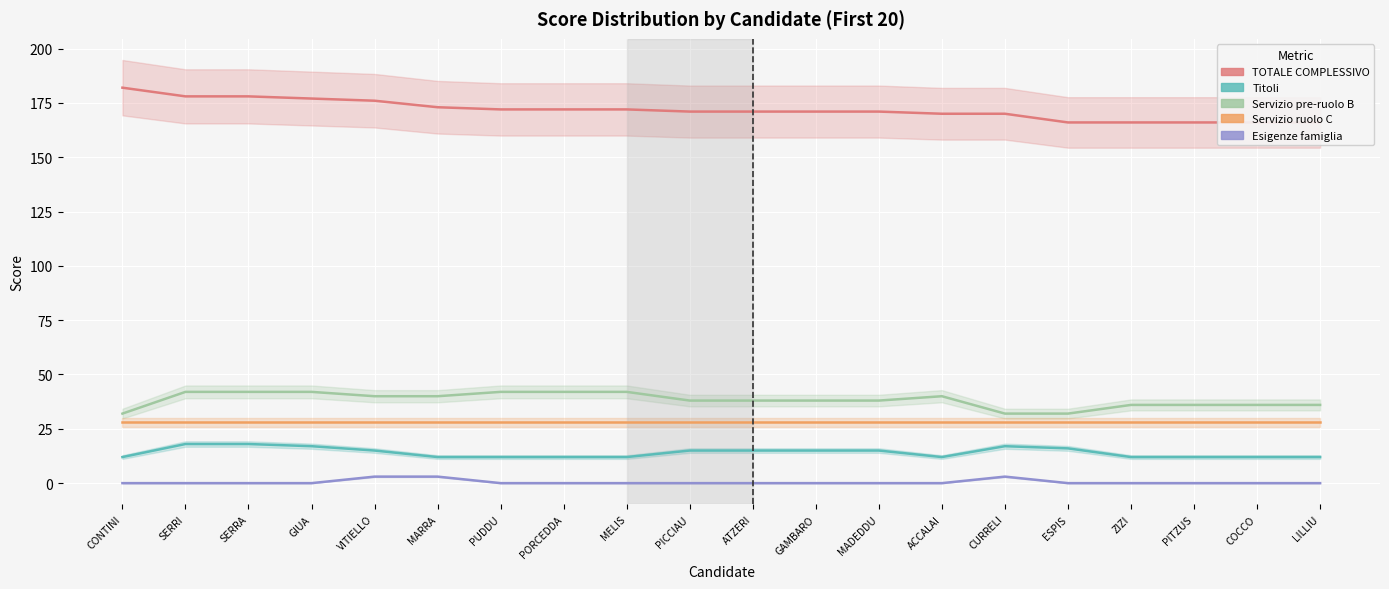

Reading left to right, transcribe all the data shown in this chart.

TOTALE COMPLESSIVO: 182	178	178	177	176	173	172	172	172	171	171	171	171	170	170	166	166	166	166	166
Titoli: 12	18	18	17	15	12	12	12	12	15	15	15	15	12	17	16	12	12	12	12
Servizio pre-ruolo B: 32	42	42	42	40	40	42	42	42	38	38	38	38	40	32	32	36	36	36	36
Servizio ruolo C: 28	28	28	28	28	28	28	28	28	28	28	28	28	28	28	28	28	28	28	28
Esigenze famiglia: 0	0	0	0	3	3	0	0	0	0	0	0	0	0	3	0	0	0	0	0